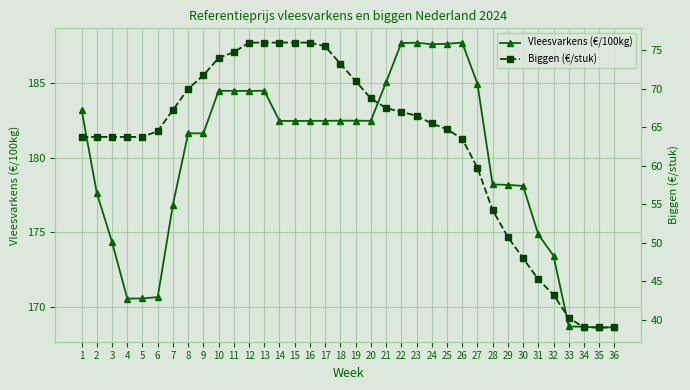

True or false: Vleesvarkens (€/100kg) has more than 0 points higher than both neighbors.

True